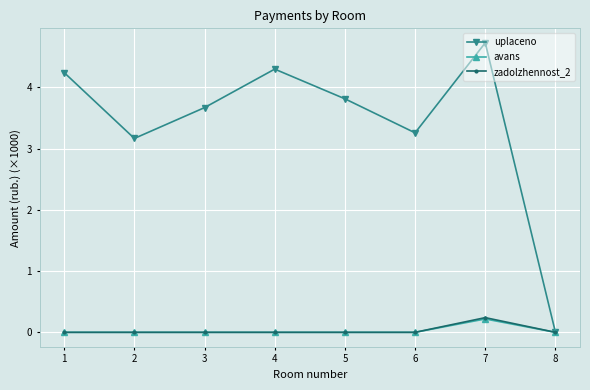

What is the difference between the highest and lowest values at 2?

3.2